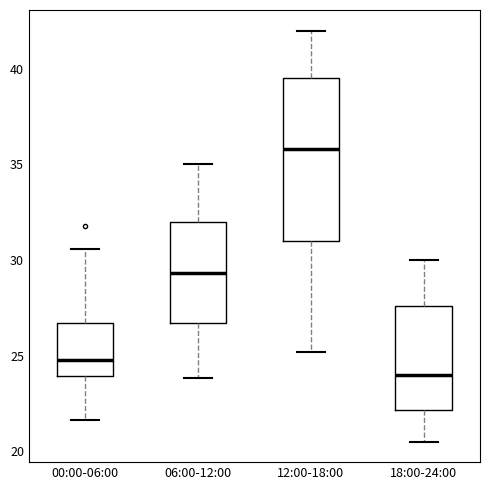

Where does the median line of the box for 18:00-24:00 sit on the y-axis? The values are not printed on the chart, so give them approximately, as read against the axis.

24.0